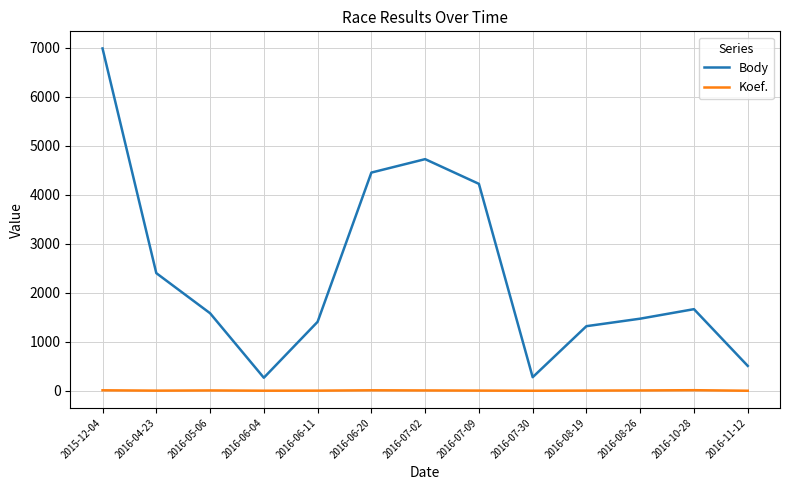

True or false: Body and Koef. intersect in this chart.

False